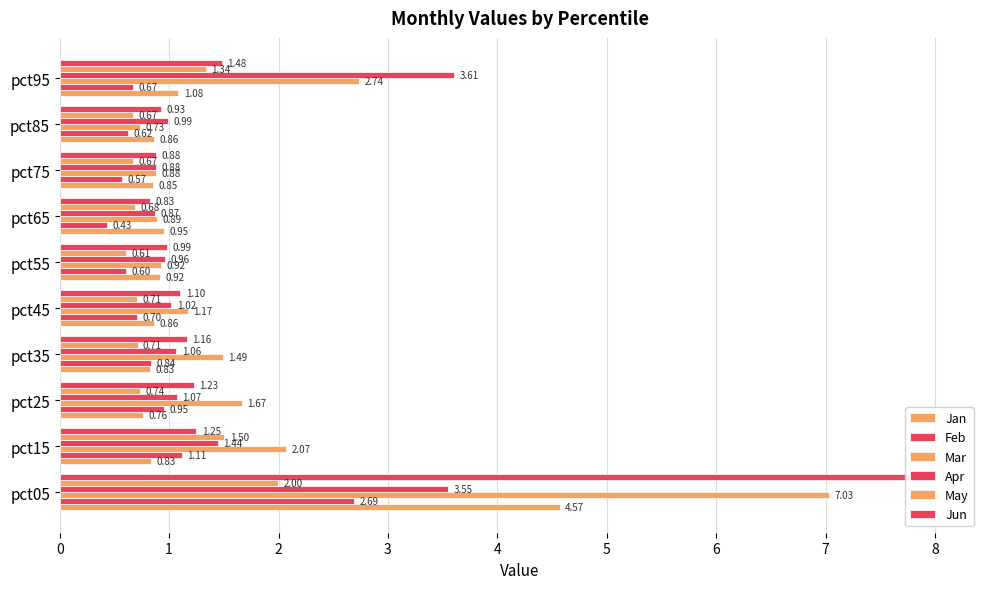

What is the difference between the Jun values at pct05 and pct65?

7.2